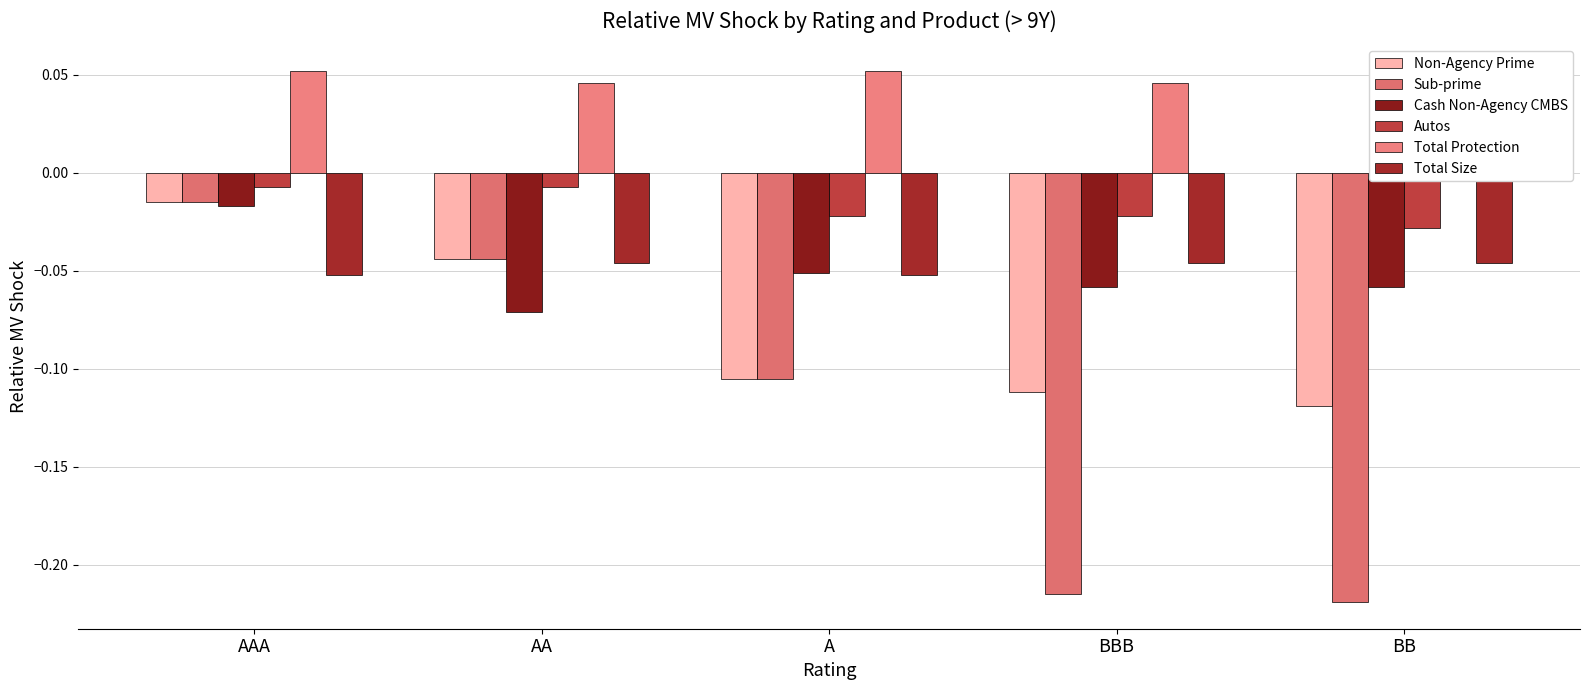

Is it true that Total Protection equals 0.0 at BB?

True